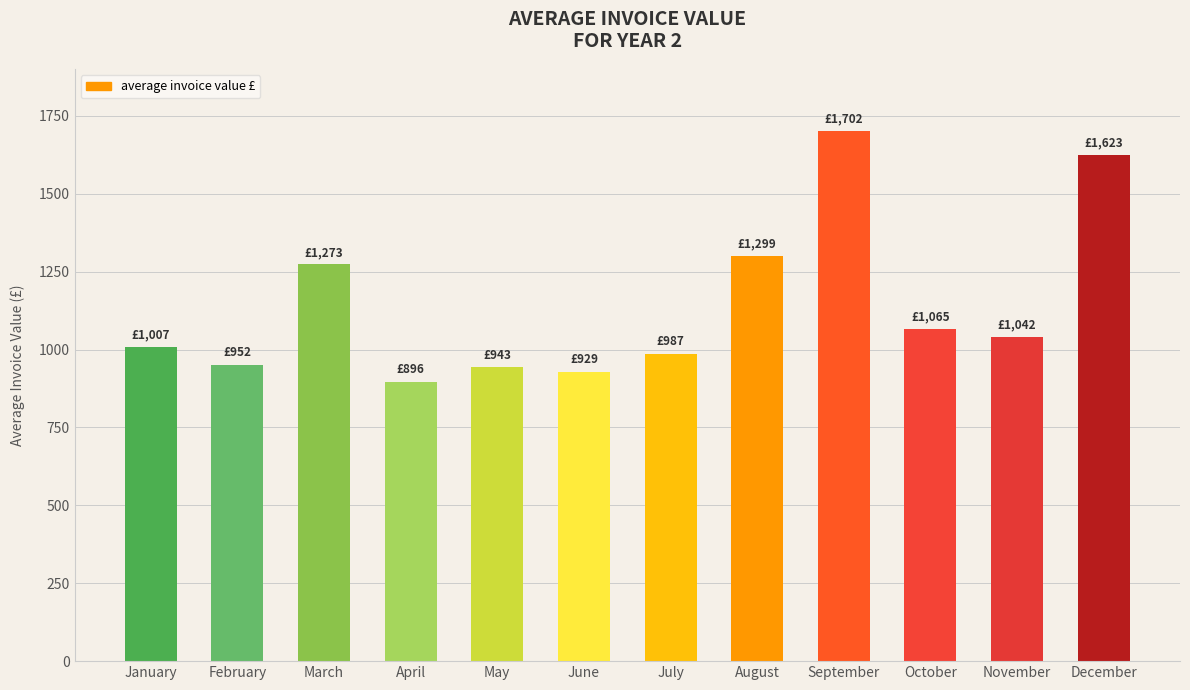

The value at June is 552.6. True or false?

False